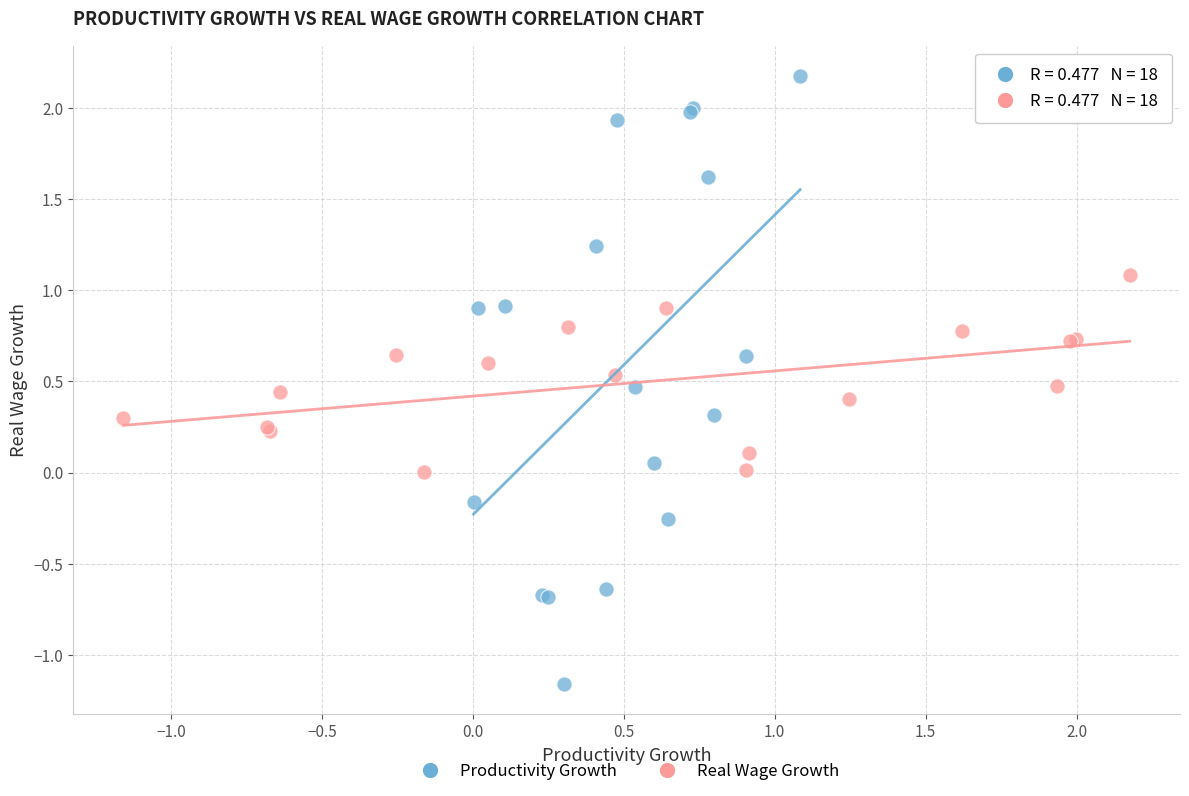

Which series reaches the minimum Y coordinate?

Productivity Growth